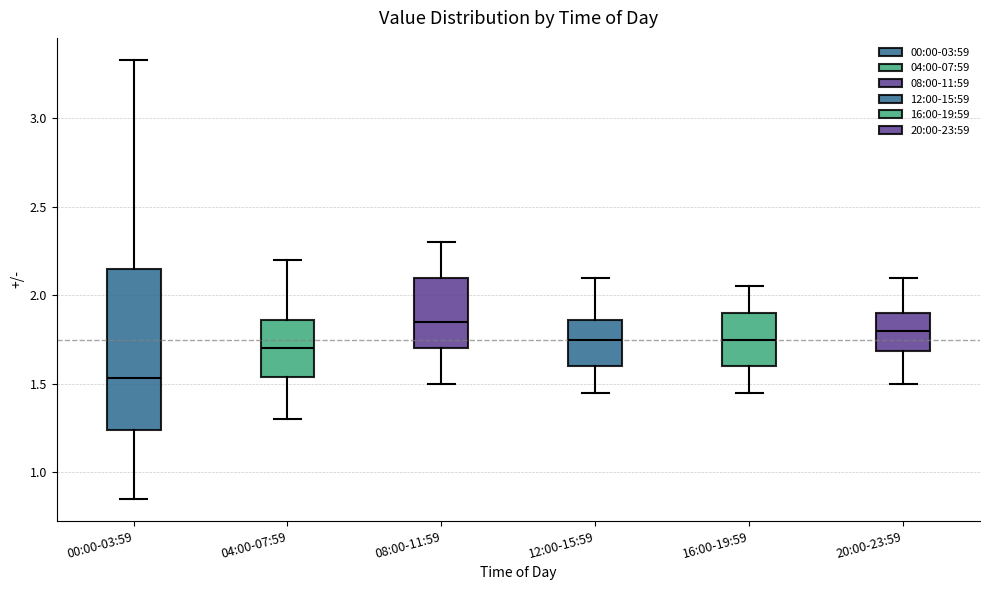

Reading left to right, read every box against the y-axis: the position of its median line, the range the box covers, and the ends of its whiskers. The values are not printed on the chart, so give them approximately, as read against the axis.

00:00-03:59: median 1.55, box 1.25 to 2.15, whiskers 0.85 to 3.35
04:00-07:59: median 1.70, box 1.55 to 1.85, whiskers 1.30 to 2.20
08:00-11:59: median 1.85, box 1.70 to 2.10, whiskers 1.50 to 2.30
12:00-15:59: median 1.75, box 1.60 to 1.85, whiskers 1.45 to 2.10
16:00-19:59: median 1.75, box 1.60 to 1.90, whiskers 1.45 to 2.05
20:00-23:59: median 1.80, box 1.70 to 1.90, whiskers 1.50 to 2.10